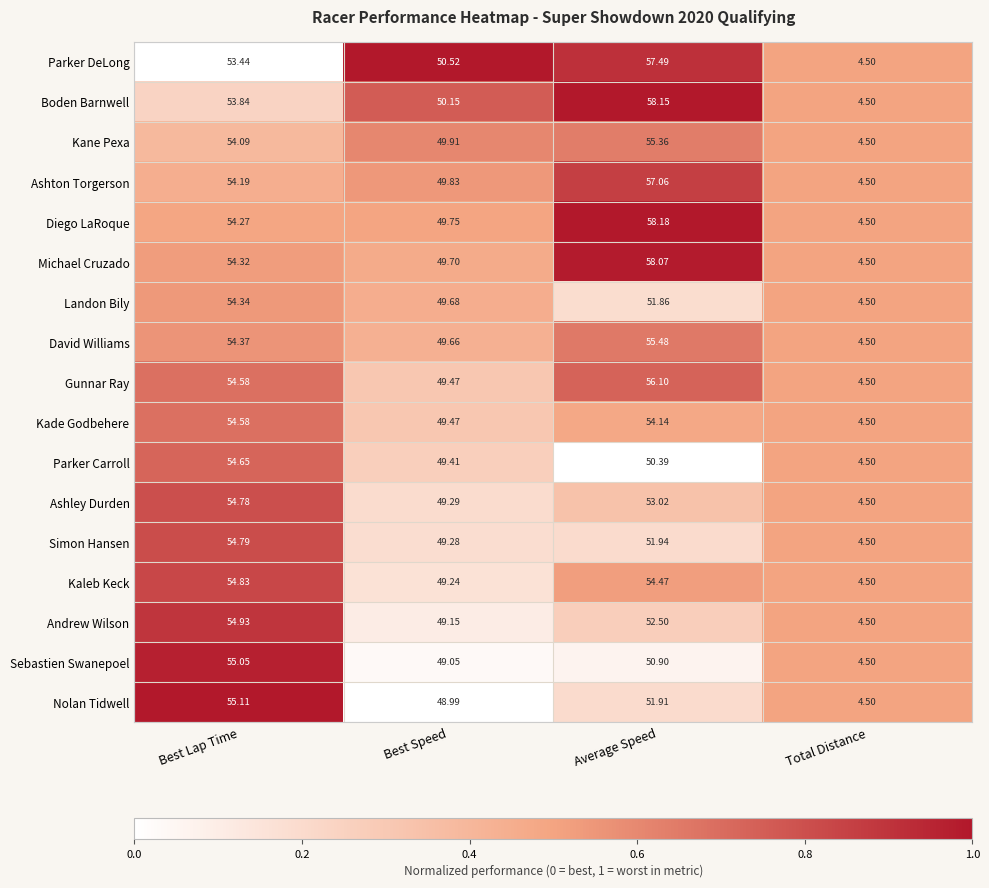

Which category has the highest value in the Nolan Tidwell series?

Best Lap Time